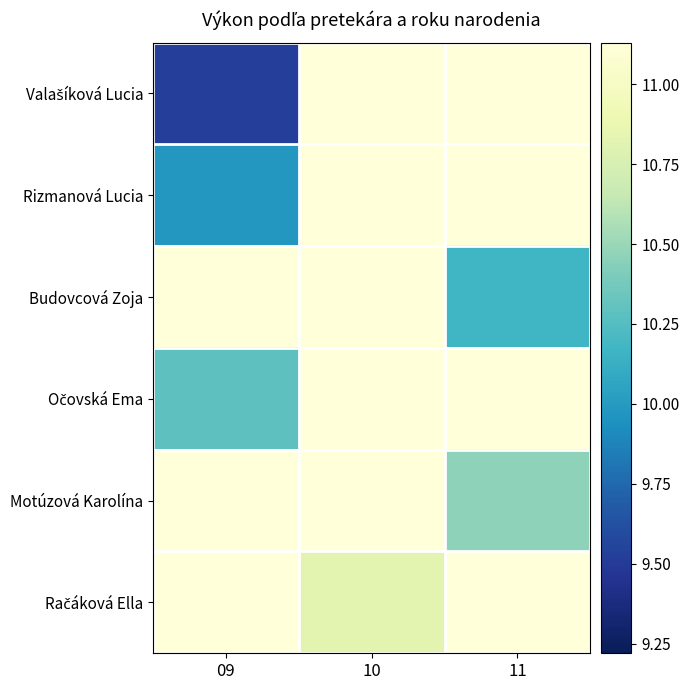

Between 10 and 11, which series saw the biggest shift?

Budovcová Zoja